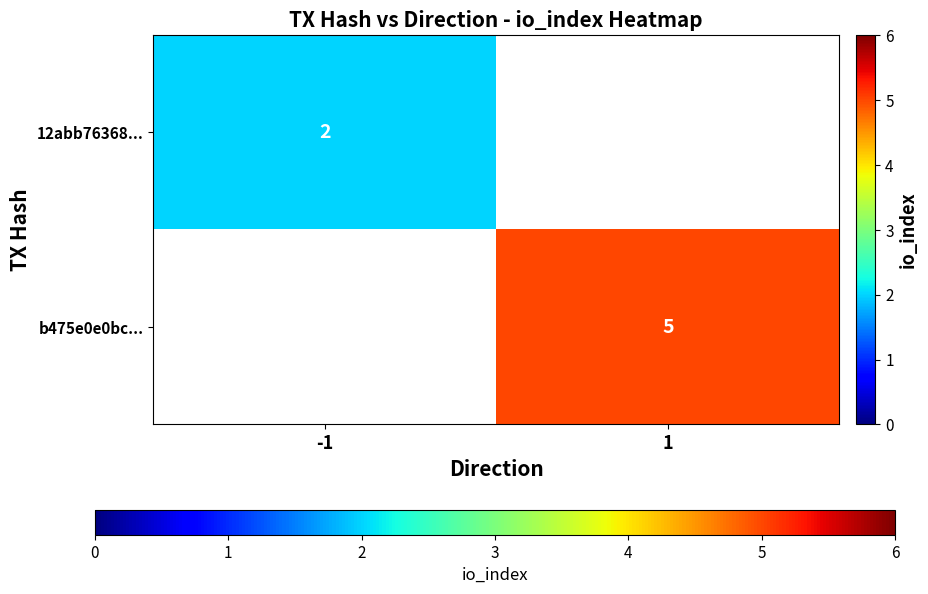

Count the number of data series in this chart.

2